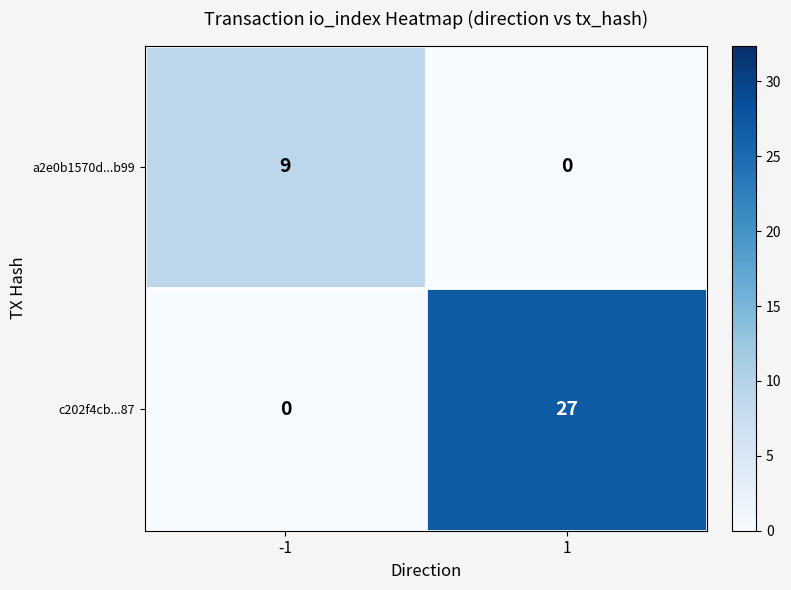

List the labels in order of a2e0b1570d...b99 value, smallest first.

1, -1